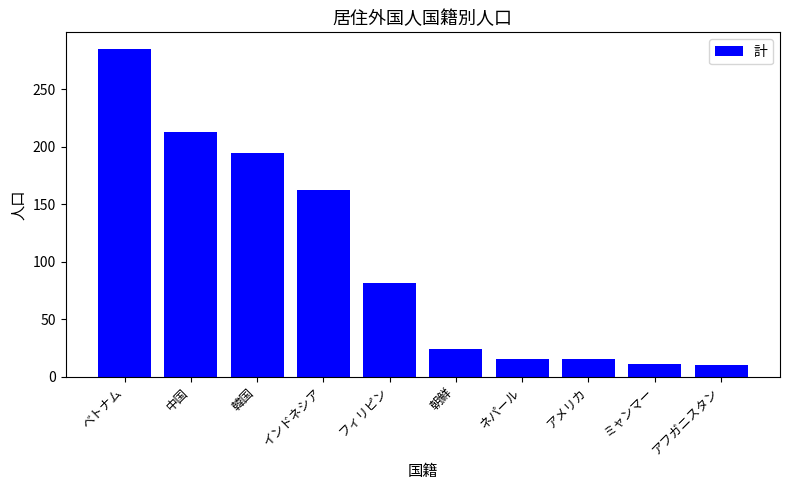

What is the difference between the maximum and minimum values?

275